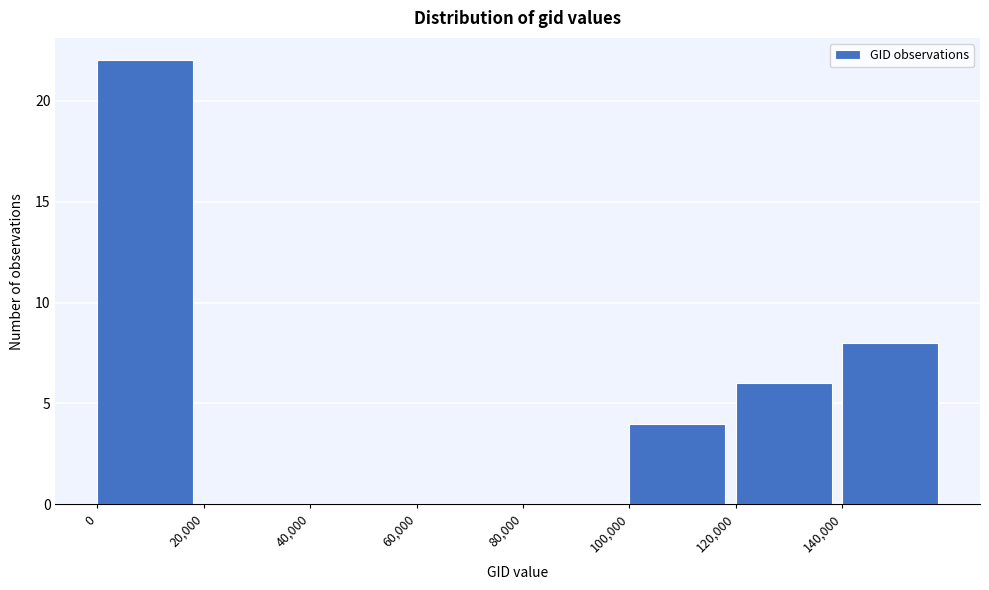

Reading left to right, transcribe this chart: for each bar, give the range it covers on the x-axis and its height. The values are not printed on the chart, so give them approximately, as read against the axis.

0 to 20000: 22
20000 to 40000: 0
40000 to 60000: 0
60000 to 80000: 0
80000 to 100000: 0
100000 to 120000: 4
120000 to 140000: 6
140000 to 160000: 8